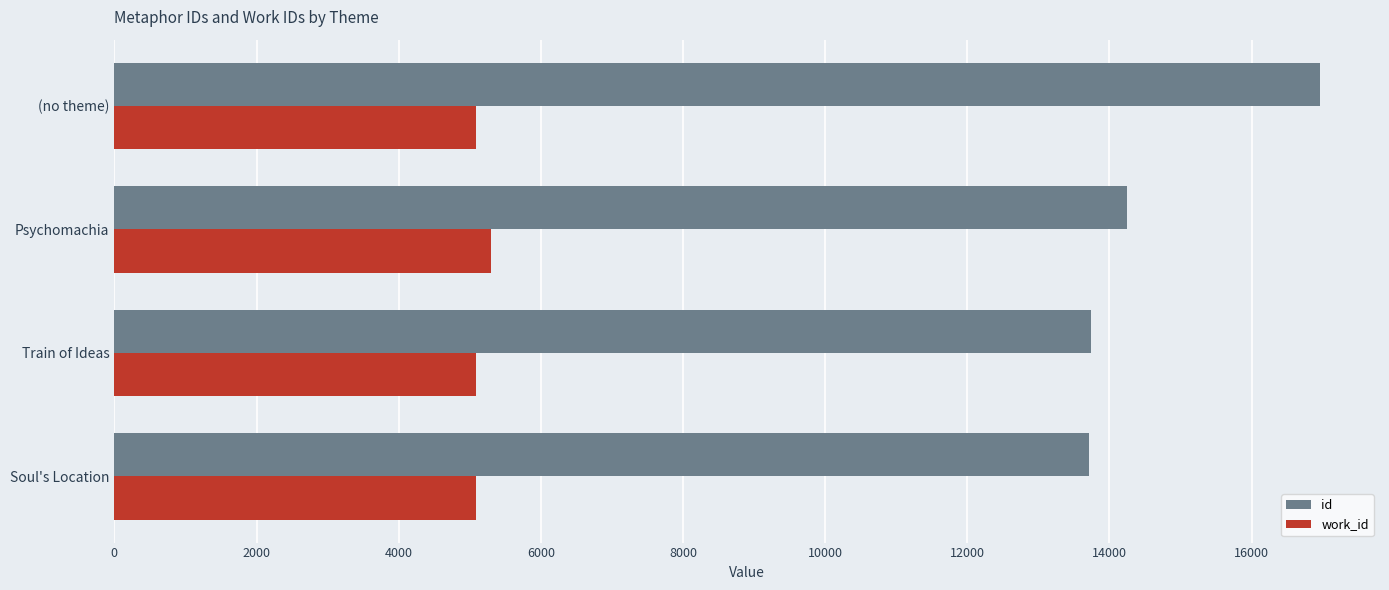

True or false: id has a value of 13715 at Soul's Location.

True